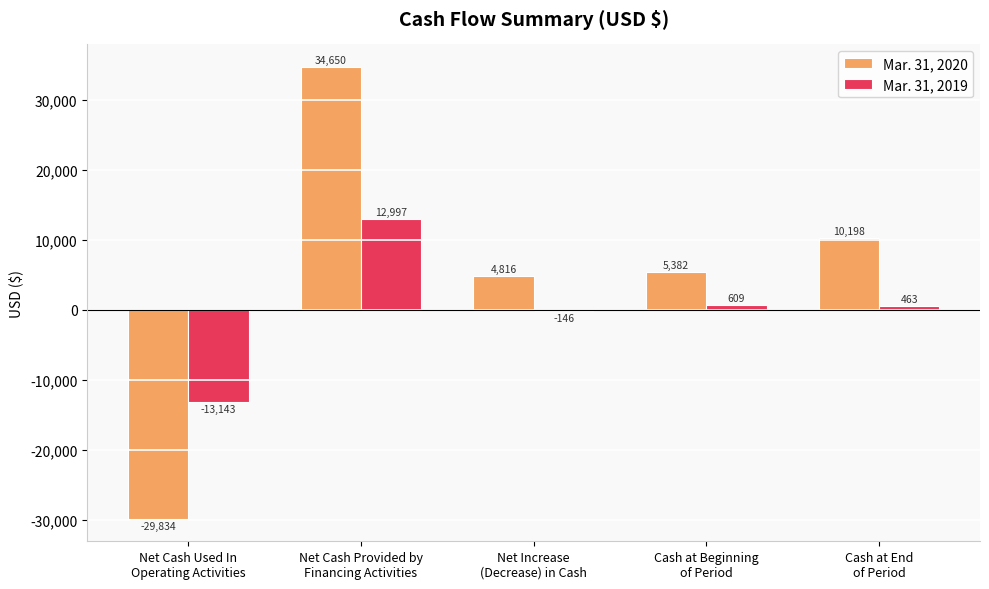

What is the greatest value displayed?

34650